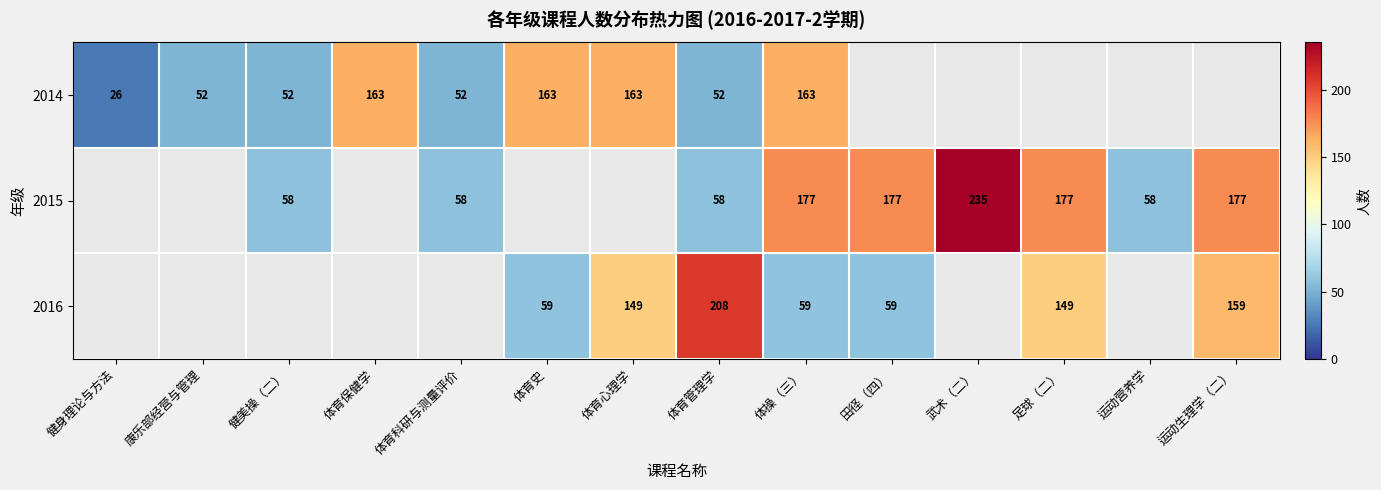

Rank the series at 体操（三） from highest to lowest value.

2015, 2014, 2016